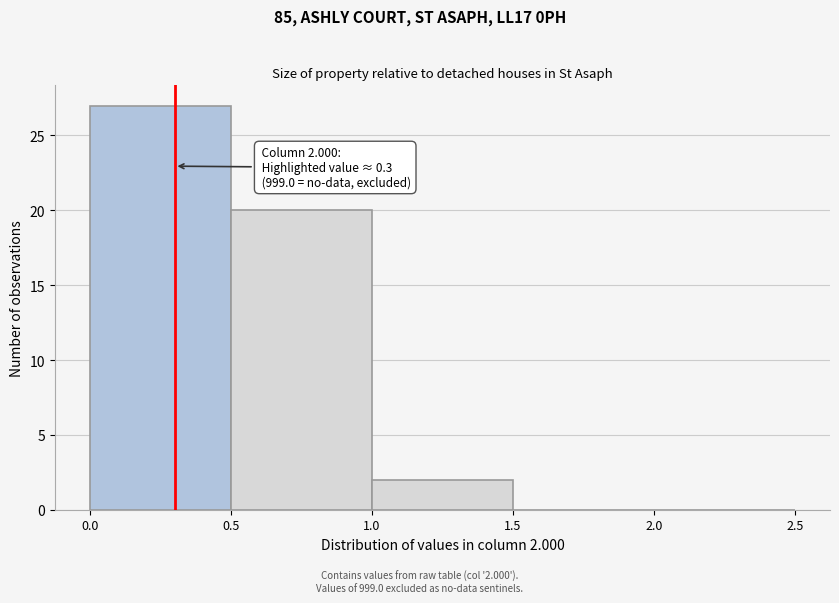

Which range on the x-axis has the tallest bar?

0.0 to 0.5